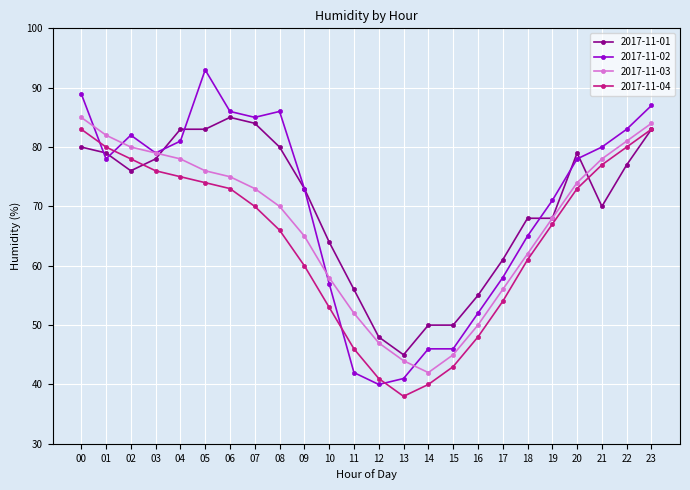

What is the total value across all series at 00?

337